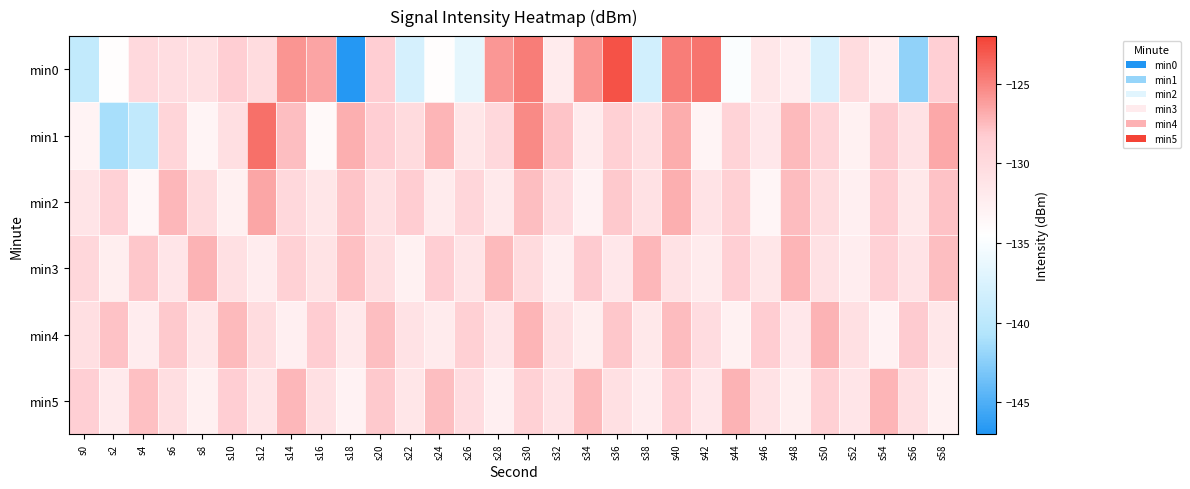

Reading left to right, what are all the values shown in this chart?

min0: s0=-139.5	s2=-134.3	s4=-129.9	s6=-130.4	s8=-130.7	s10=-128.5	s12=-130.2	s14=-125.7	s16=-126.5	s18=-146.8	s20=-128.5	s22=-137.9	s24=-134.4	s26=-136.6	s28=-125.8	s30=-124.7	s32=-132.1	s34=-125.7	s36=-122.8	s38=-138.3	s40=-124.7	s42=-124.3	s44=-134.8	s46=-131.6	s48=-132.3	s50=-137.8	s52=-130.2	s54=-132.5	s56=-142.2	s58=-128.6
min1: s0=-133.0	s2=-141.2	s4=-139.5	s6=-129.3	s8=-133.1	s10=-130.6	s12=-124.1	s14=-127.6	s16=-133.7	s18=-126.9	s20=-128.5	s22=-130.1	s24=-127.2	s26=-131.4	s28=-129.8	s30=-125.3	s32=-127.9	s34=-132.1	s36=-128.7	s38=-130.5	s40=-126.8	s42=-133.2	s44=-129.1	s46=-131.6	s48=-127.4	s50=-129.3	s52=-132.8	s54=-128.2	s56=-130.9	s58=-126.6
min2: s0=-131.2	s2=-128.9	s4=-133.5	s6=-127.3	s8=-130.1	s10=-132.7	s12=-126.5	s14=-129.8	s16=-131.4	s18=-127.9	s20=-130.6	s22=-128.3	s24=-132.1	s26=-129.5	s28=-131.8	s30=-127.6	s32=-130.3	s34=-132.9	s36=-128.1	s38=-130.8	s40=-126.9	s42=-131.1	s44=-128.7	s46=-133.3	s48=-127.5	s50=-130.2	s52=-132.6	s54=-128.4	s56=-131.7	s58=-127.8
min3: s0=-129.6	s2=-132.4	s4=-128.0	s6=-131.3	s8=-127.1	s10=-130.7	s12=-132.2	s14=-128.8	s16=-131.0	s18=-127.7	s20=-130.4	s22=-132.8	s24=-128.5	s26=-131.2	s28=-127.4	s30=-130.1	s32=-132.5	s34=-128.2	s36=-131.6	s38=-127.3	s40=-130.9	s42=-132.1	s44=-128.6	s46=-131.4	s48=-127.2	s50=-130.8	s52=-132.3	s54=-128.9	s56=-131.1	s58=-127.6
min4: s0=-130.5	s2=-127.8	s4=-132.2	s6=-128.1	s8=-131.5	s10=-127.4	s12=-130.2	s14=-132.6	s16=-128.3	s18=-131.8	s20=-127.6	s22=-130.9	s24=-132.1	s26=-128.7	s28=-131.3	s30=-127.2	s32=-130.6	s34=-132.4	s36=-128.0	s38=-131.7	s40=-127.5	s42=-130.3	s44=-132.8	s46=-128.4	s48=-131.6	s50=-127.1	s52=-130.7	s54=-132.9	s56=-128.2	s58=-131.5
min5: s0=-128.6	s2=-131.9	s4=-127.7	s6=-130.4	s8=-132.7	s10=-128.5	s12=-131.2	s14=-127.3	s16=-130.6	s18=-132.9	s20=-128.1	s22=-131.4	s24=-127.6	s26=-130.3	s28=-132.6	s30=-128.8	s32=-131.1	s34=-127.4	s36=-130.7	s38=-132.2	s40=-128.3	s42=-131.6	s44=-127.1	s46=-130.9	s48=-132.4	s50=-128.7	s52=-131.3	s54=-127.2	s56=-130.5	s58=-132.8